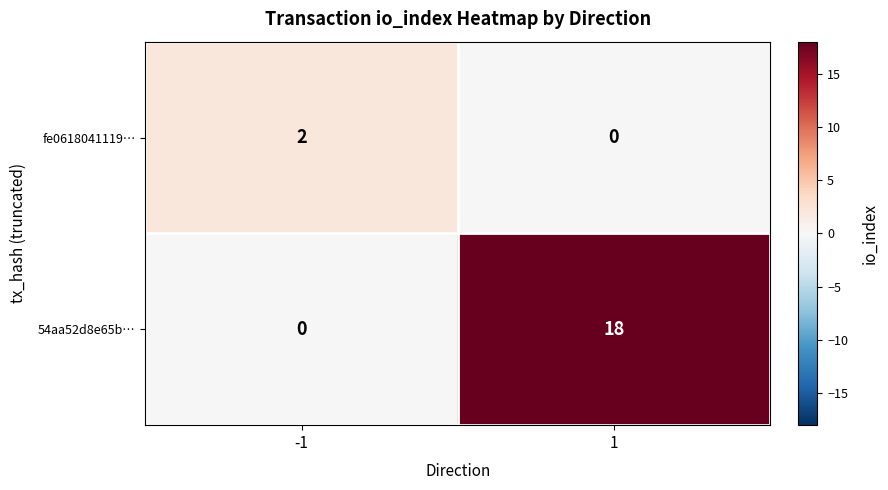

The value of fe0618041119… at 1 is -1. True or false?

False